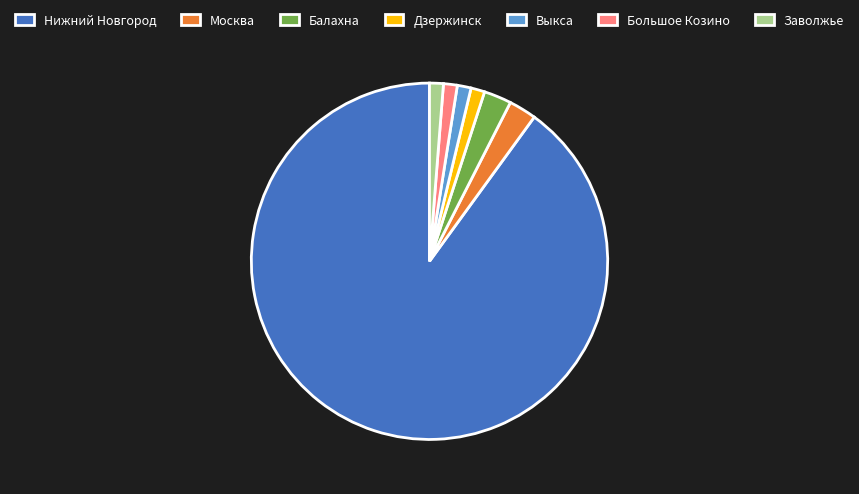

Is the sum of Большое Козино and Балахна greater than half?

No